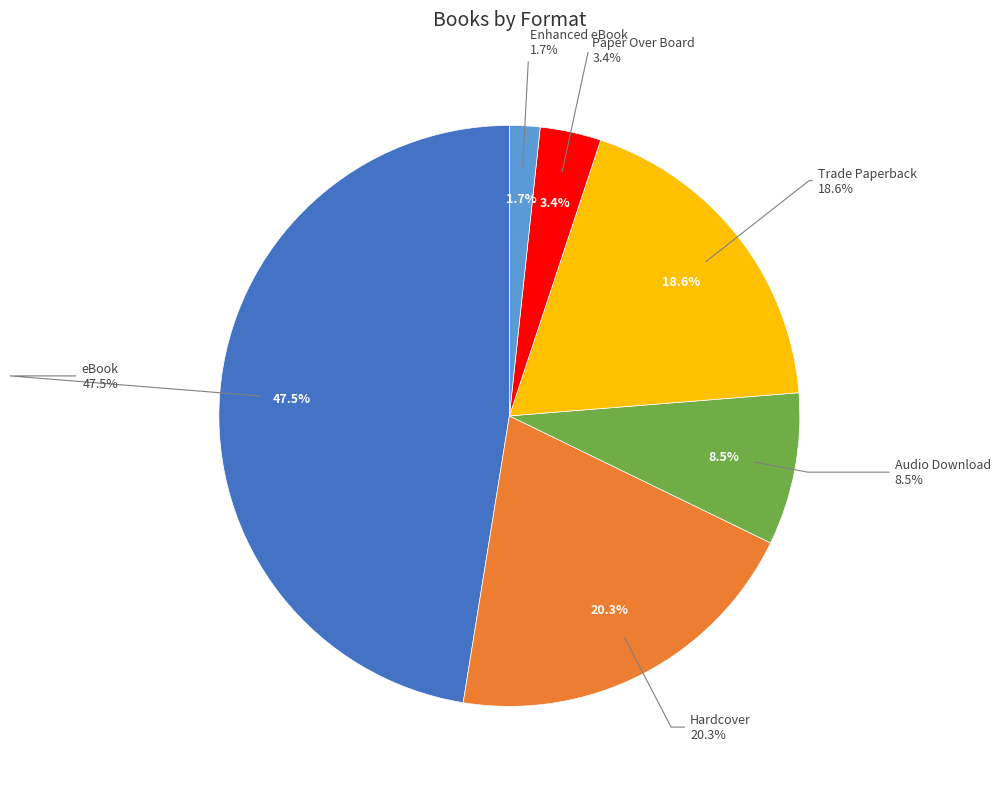

Approximately how many times larger is the value at Paper Over Board compared to eBook?

0.1